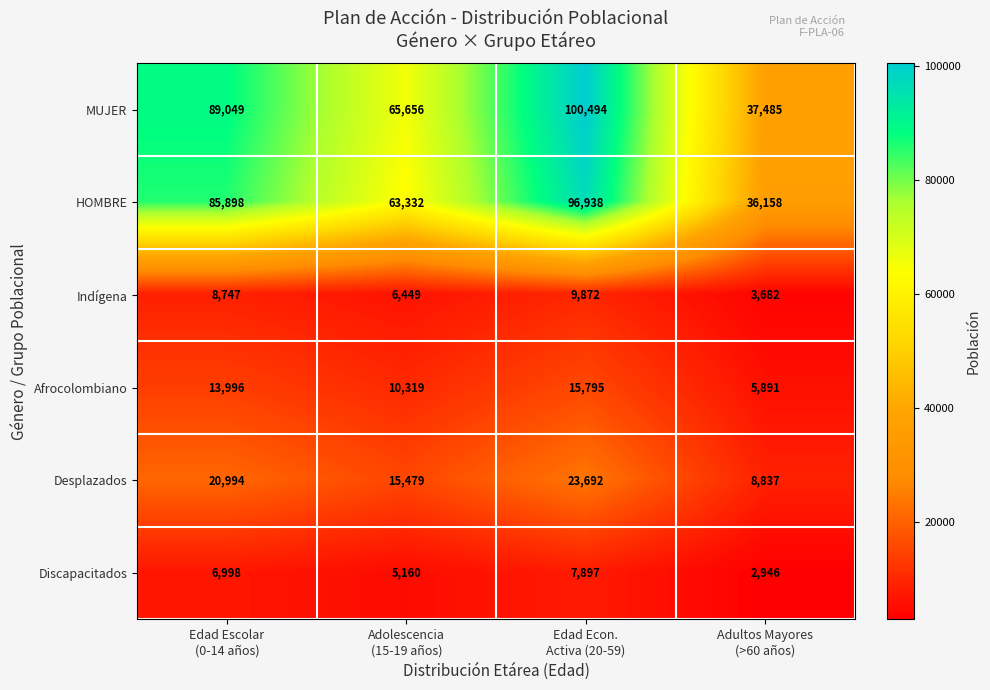

List the series in order of their peak value, lowest first.

Discapacitados, Indígena, Afrocolombiano, Desplazados, HOMBRE, MUJER